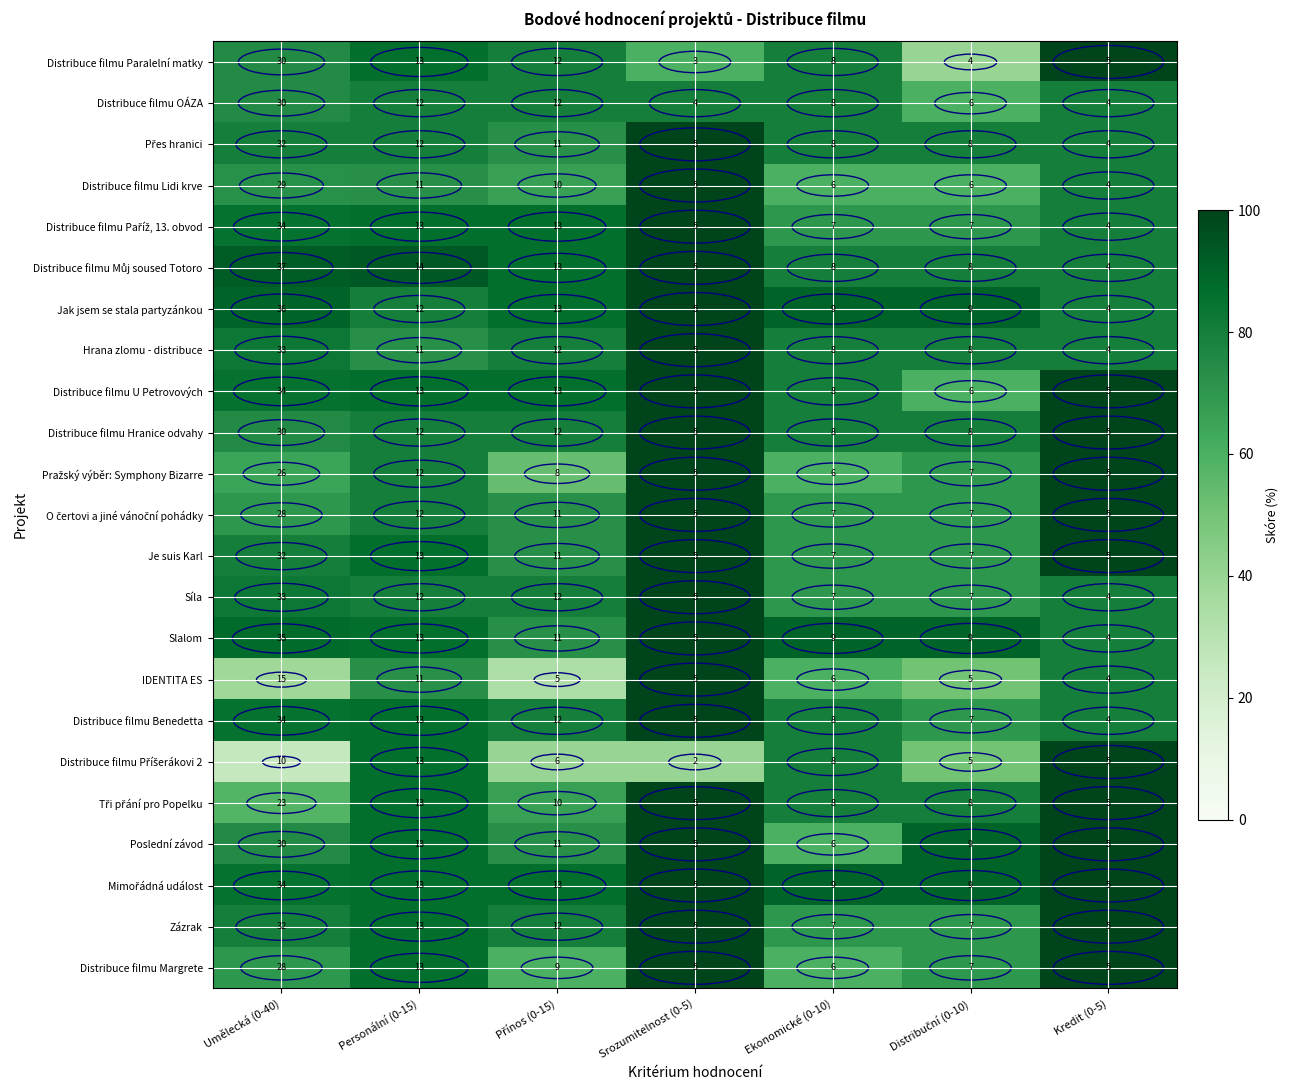

At which label does Síla first exceed 7?

Umělecká (0-40)